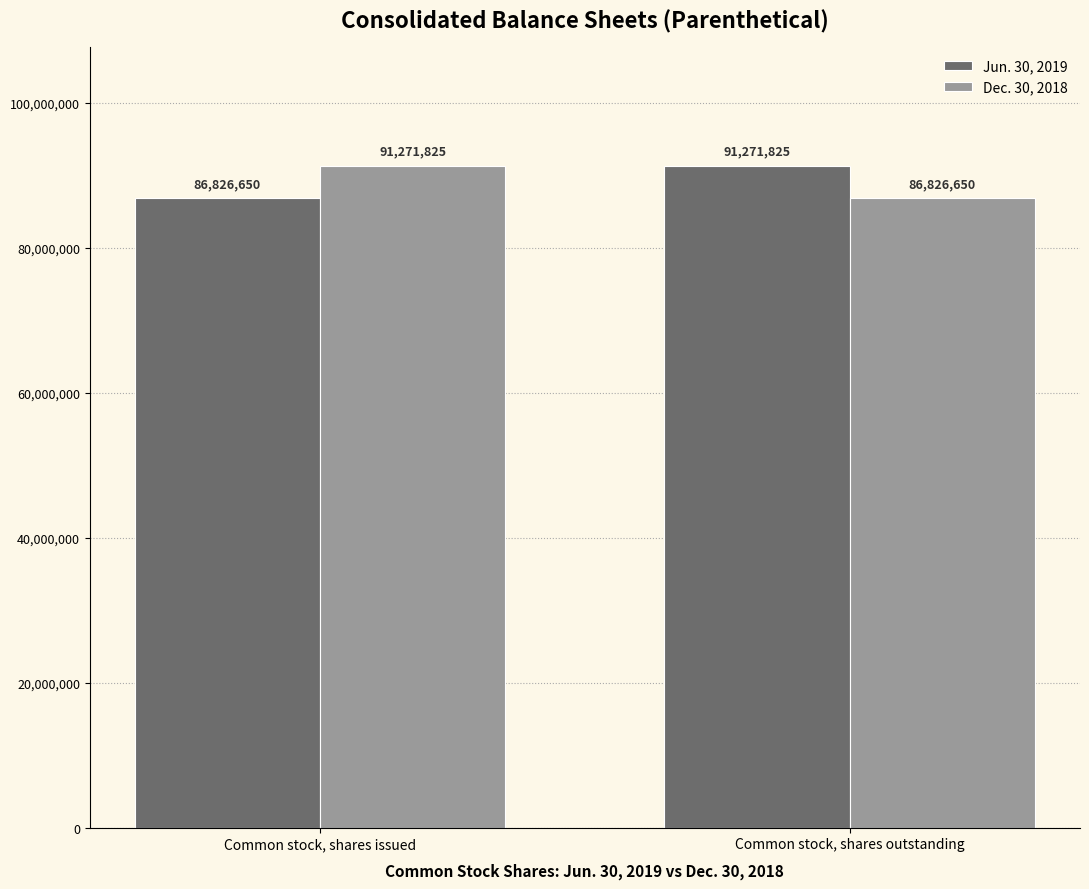

What is the value of the Jun. 30, 2019 bar at the 2nd from the left?

91271825